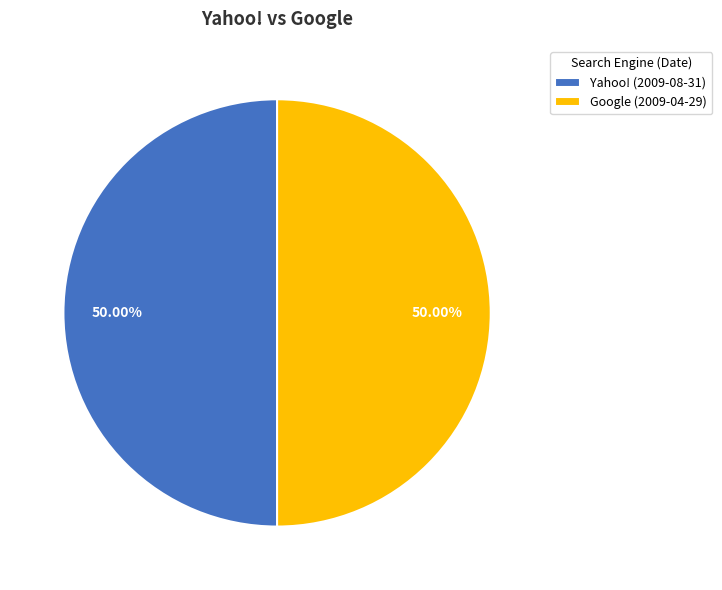

Do Google (2009-04-29) and Yahoo! (2009-08-31) together represent more than half of the pie?

Yes